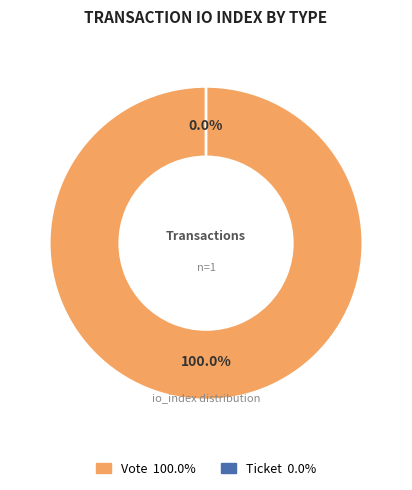

To the nearest percent, what is the average slice percentage?

50%